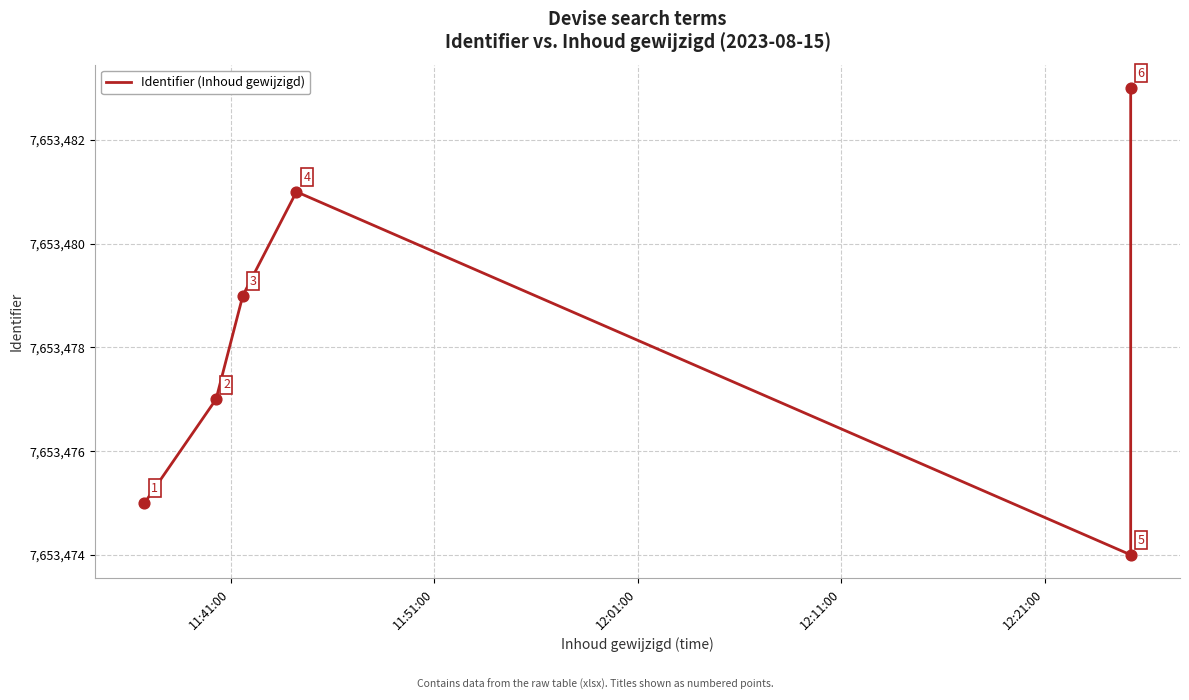

What is the ratio of the value at 12:11:00 to the value at 12:21:00?

1.0